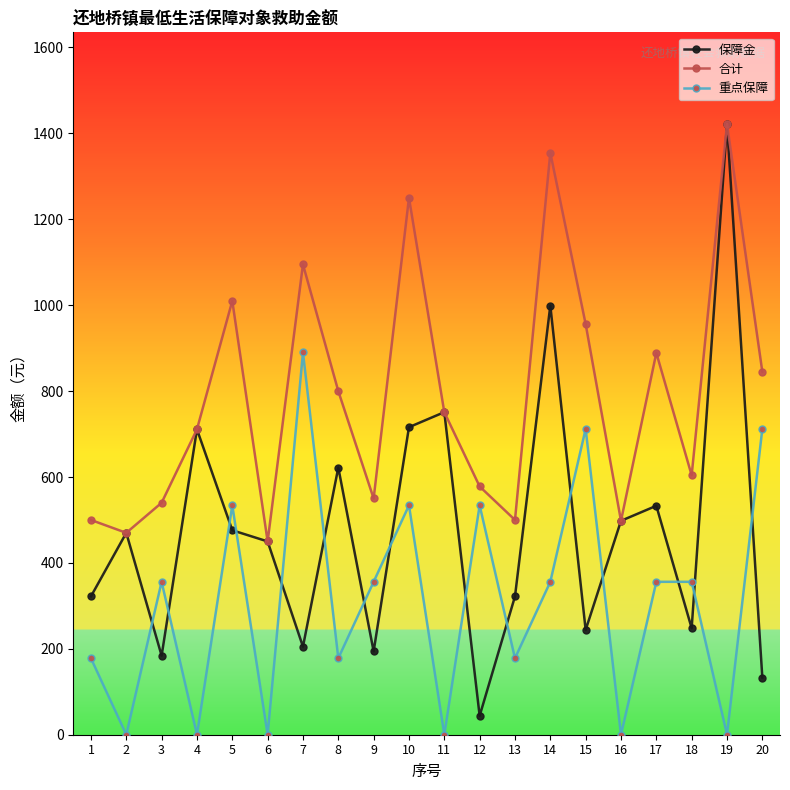

How many 重点保障 values are between 0 and 534?

17